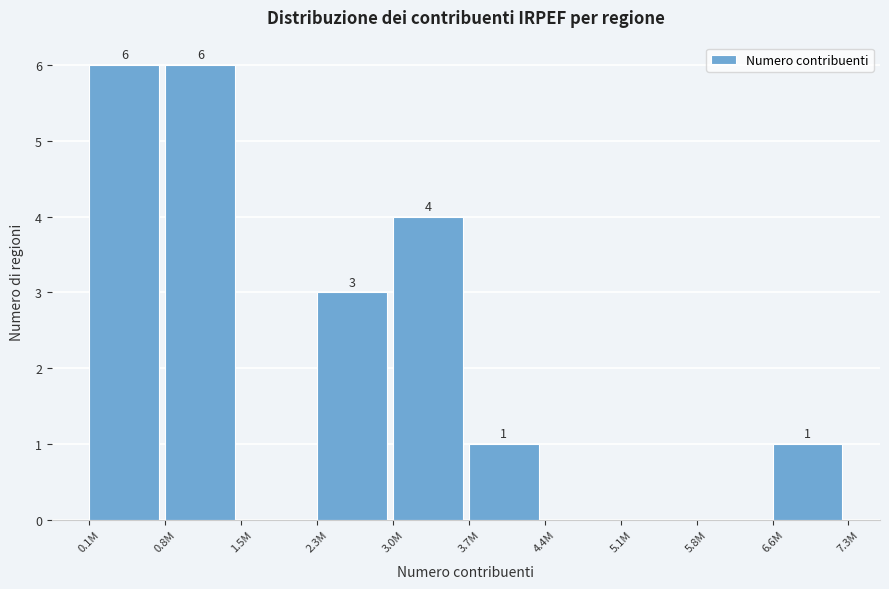

Reading left to right, extract all data points from this chart.

0.1M=6	0.8M=6	1.5M=0	2.3M=3	3.0M=4	3.7M=1	4.4M=0	5.1M=0	5.8M=0	6.6M=1